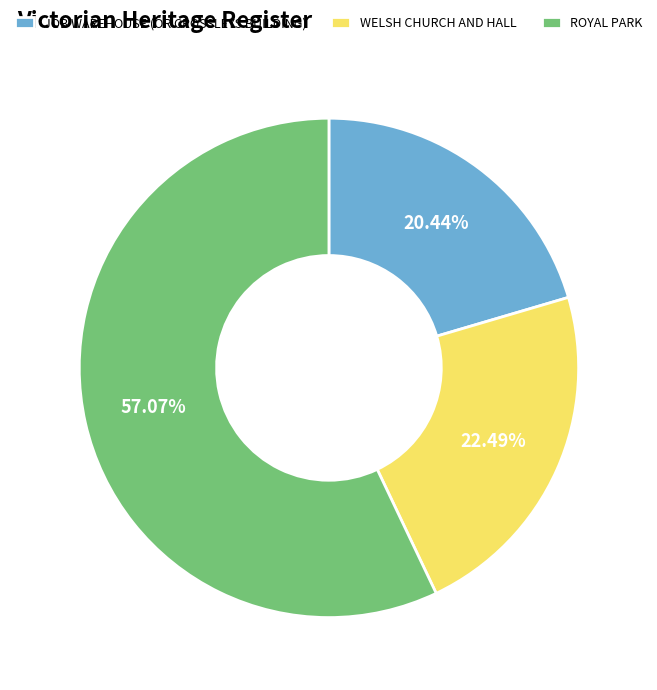

Is there a majority slice in this chart?

Yes